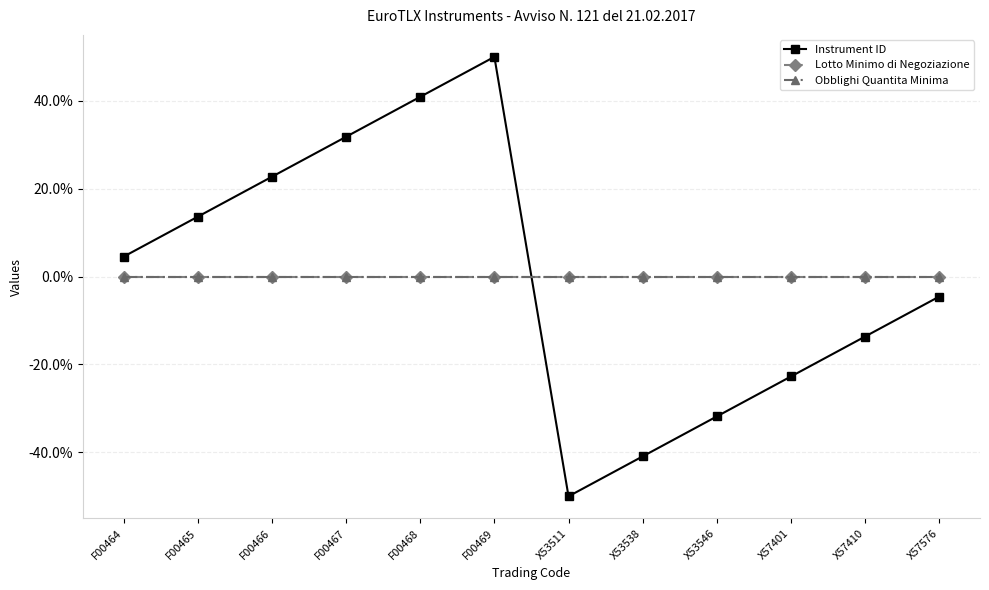

What position from the left is F00464?

1